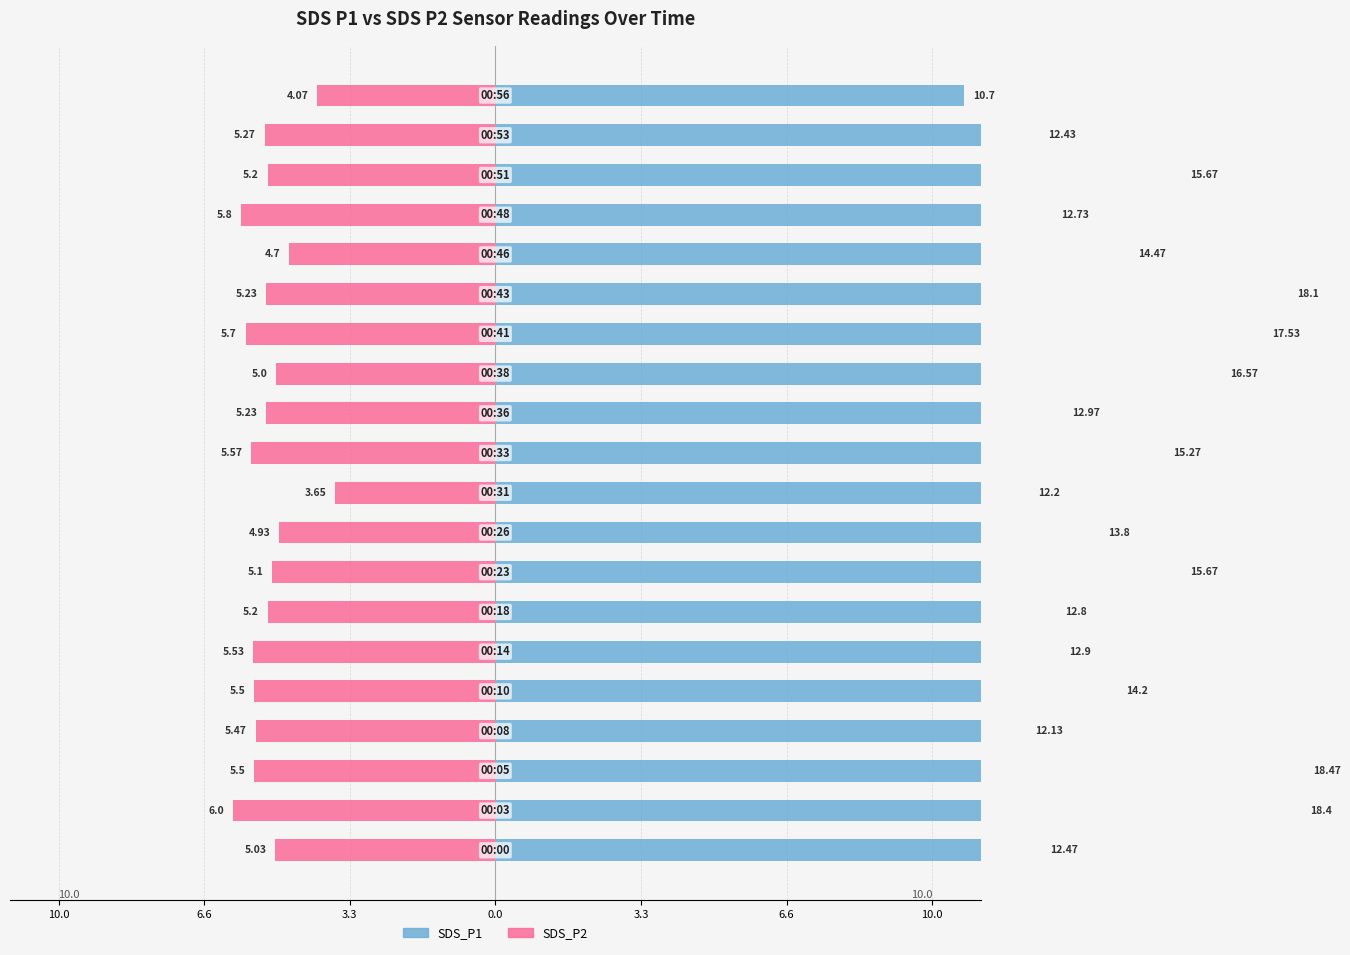

The value of SDS_P1 at 10 is 6.6. True or false?

False